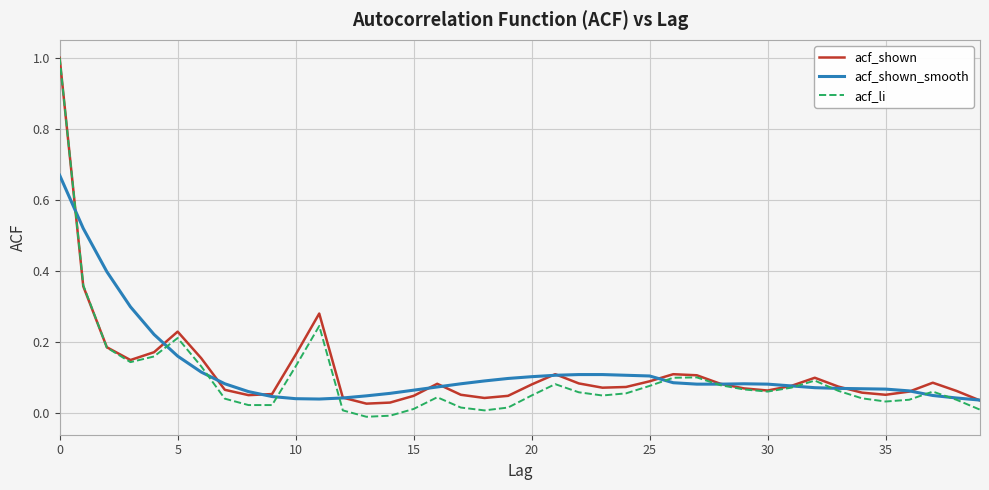

Which series has the largest range (max minus min)?

acf_li